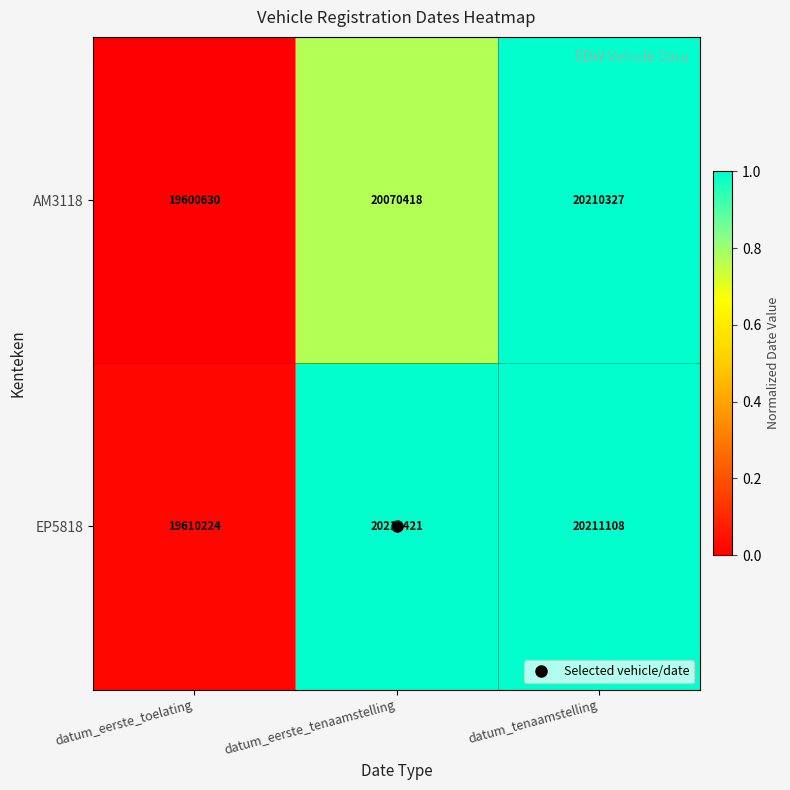

List the series in order of their overall mean, highest first.

EP5818, AM3118